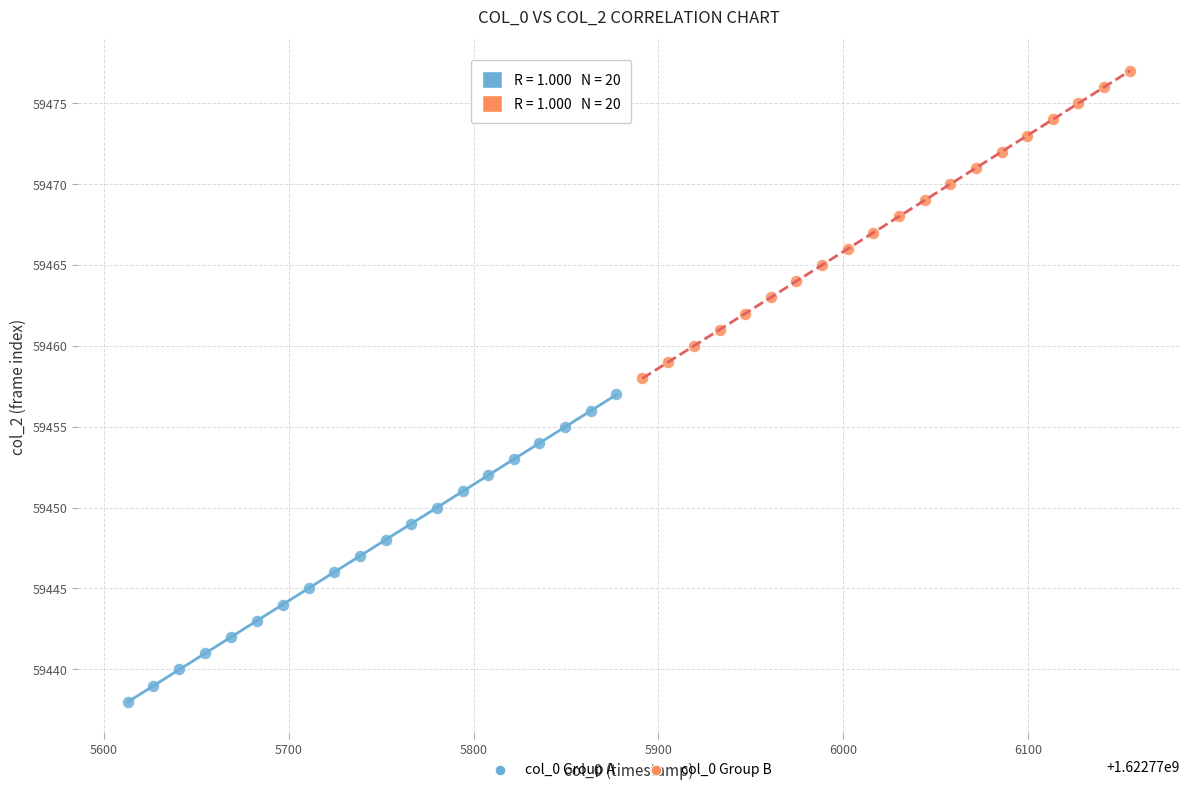

Which series reaches the minimum Y coordinate?

col_0 Group A